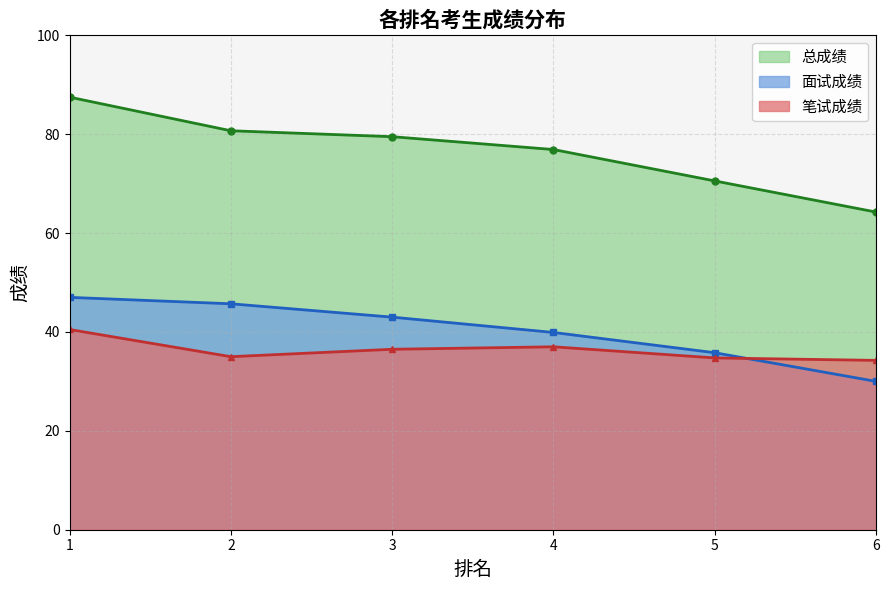

True or false: 笔试成绩 and 总成绩 cross at least once.

False